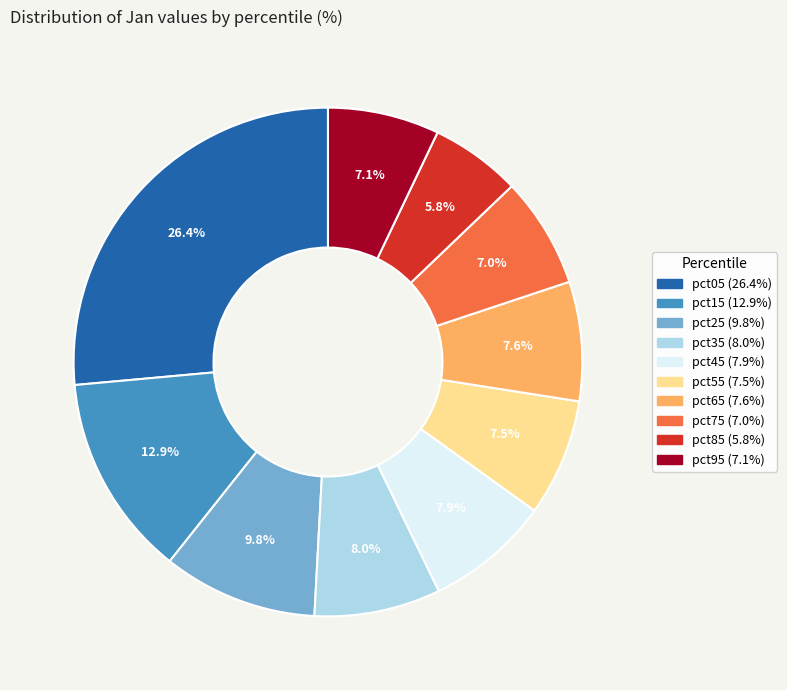

Count the number of slices in the pie.

10